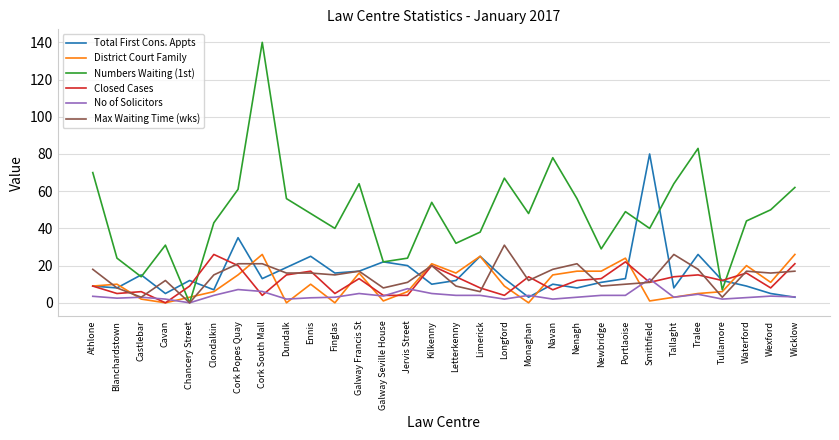

Which label corresponds to the largest value in the chart?

Cork South Mall